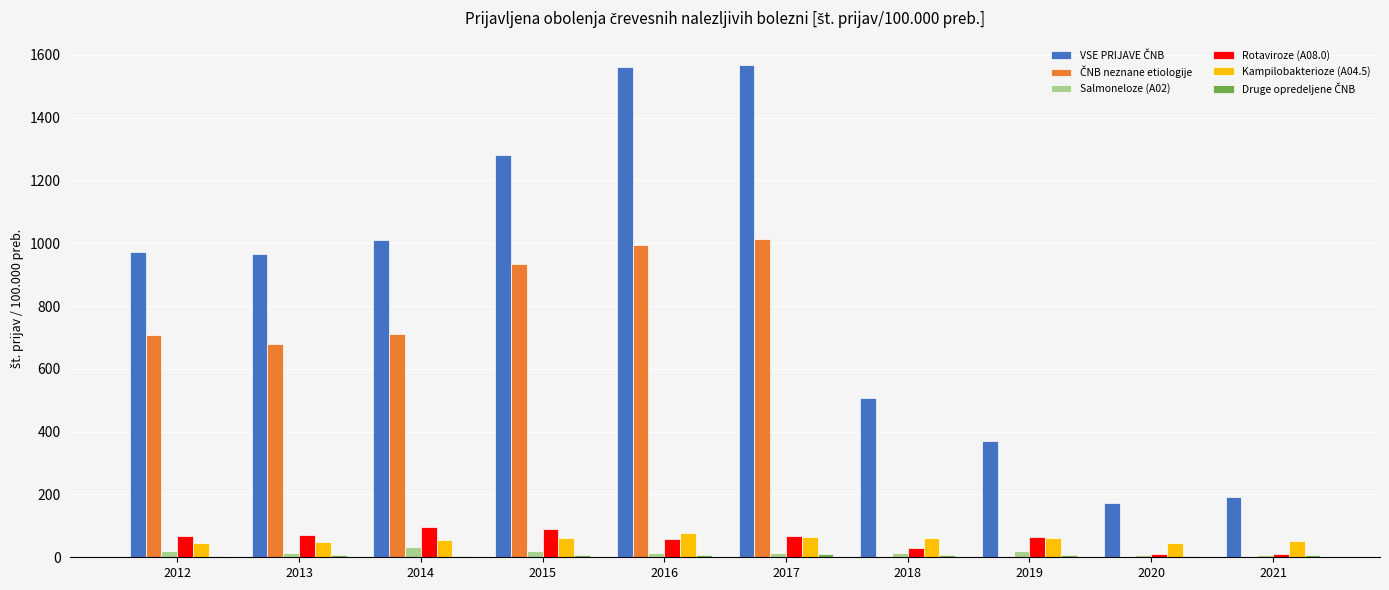

Are the bars grouped side by side (vs. stacked)?

Yes